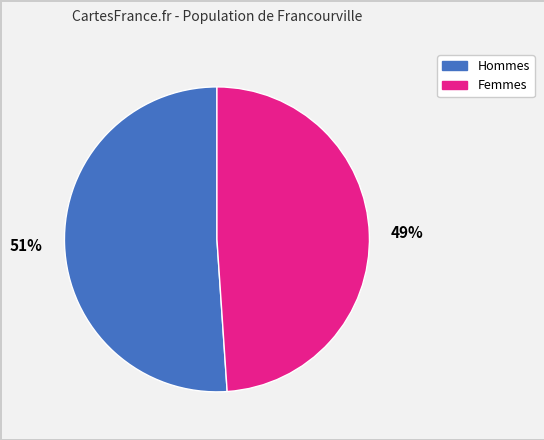

Does any single category account for the majority?

Yes